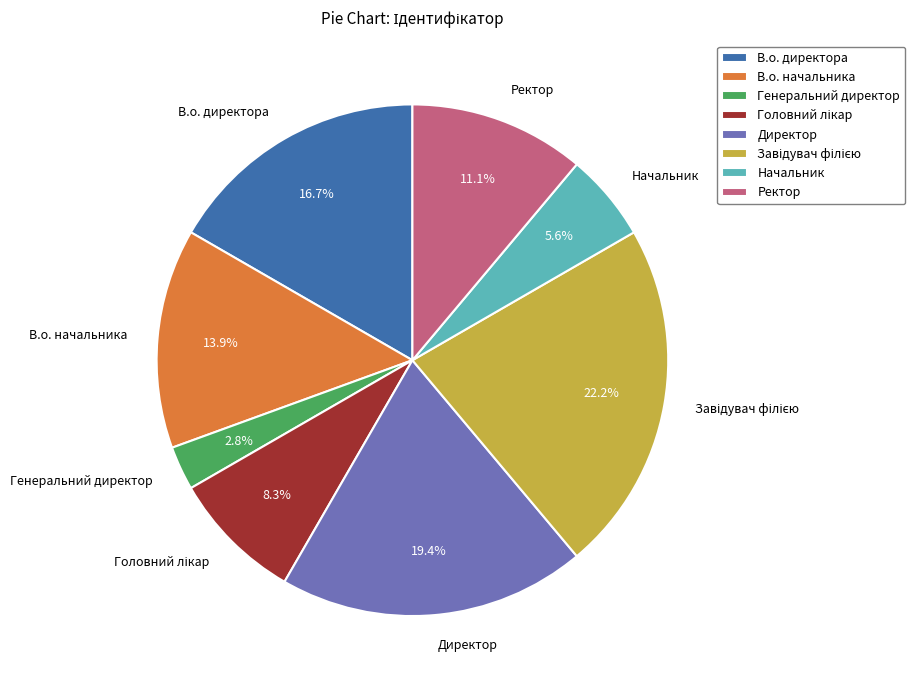

Is the sum of Начальник and В.о. начальника greater than half?

No